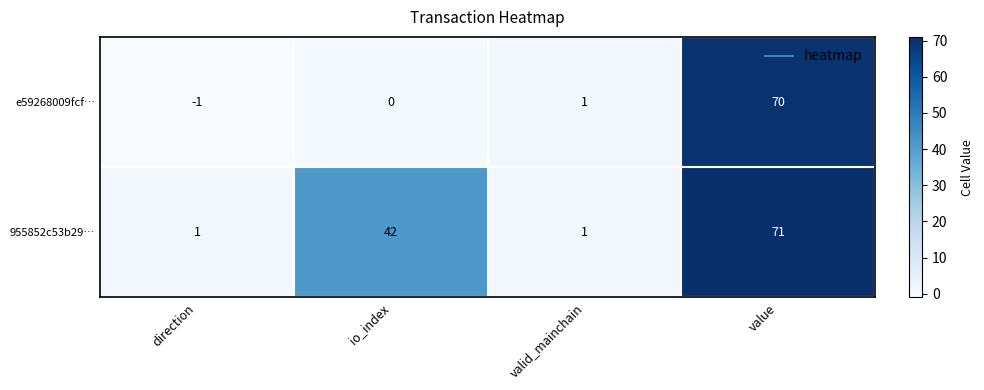

Count the number of categories in the chart.

4